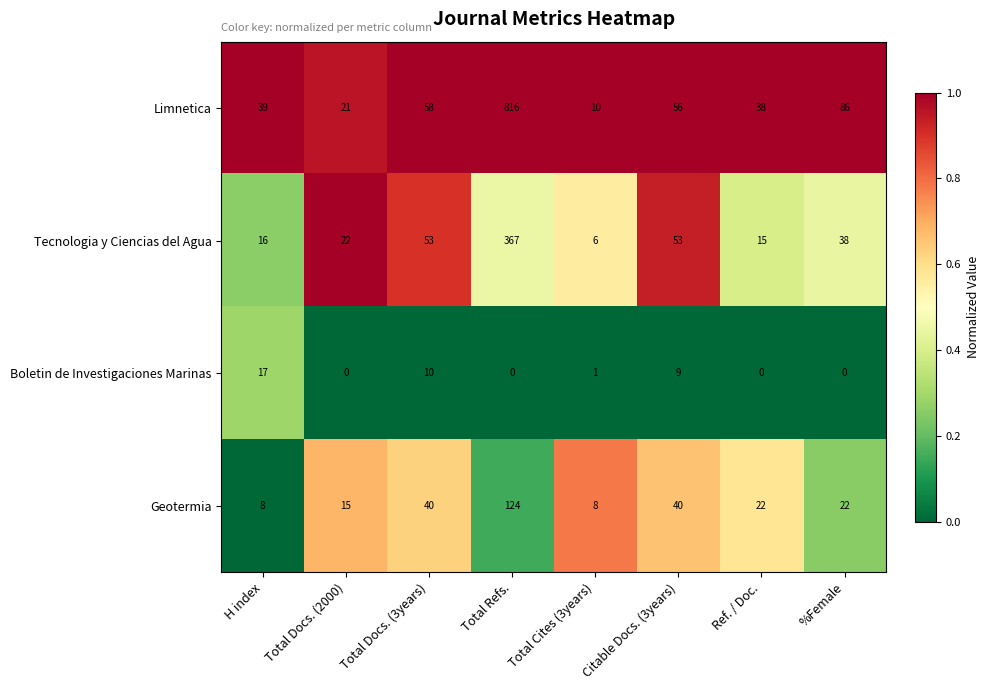

Read the Geotermia value at Citable Docs. (3years).

40